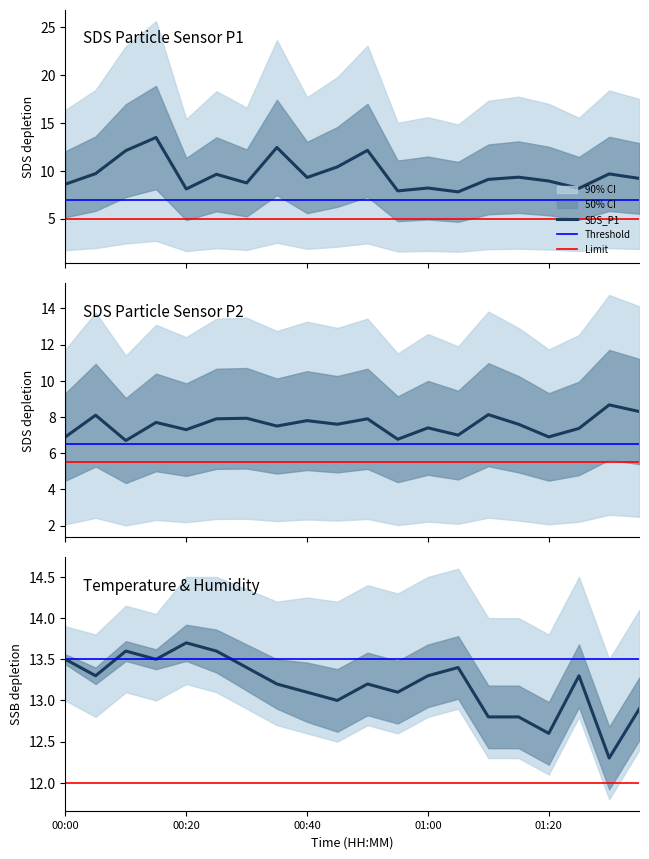

What is the approximate value of SDS_P1 at 11?

7.9